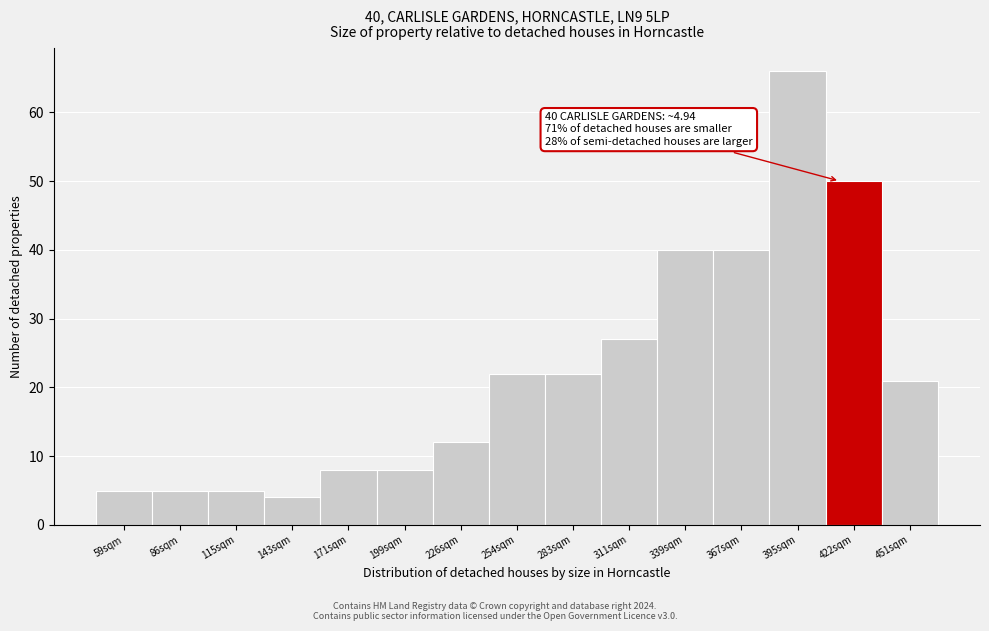

Reading right to left, extract all data points from this chart.

21	50	66	40	40	27	22	22	12	8	8	4	5	5	5